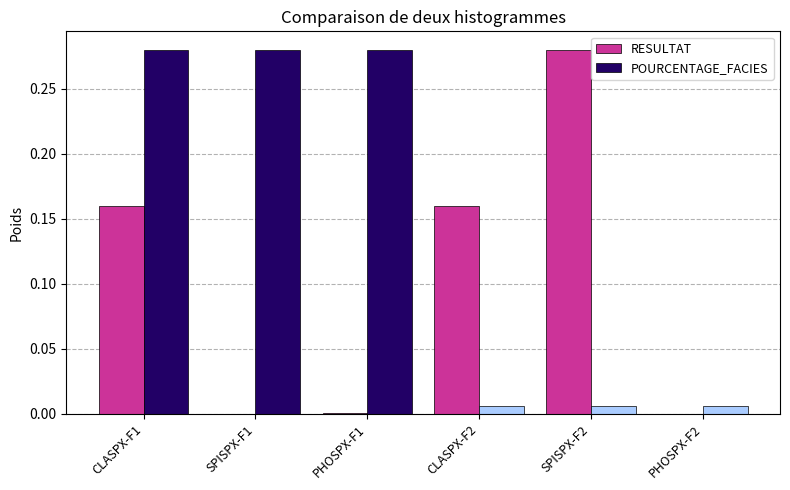

Between SPISPX-F2 and PHOSPX-F2, which series saw the biggest shift?

RESULTAT